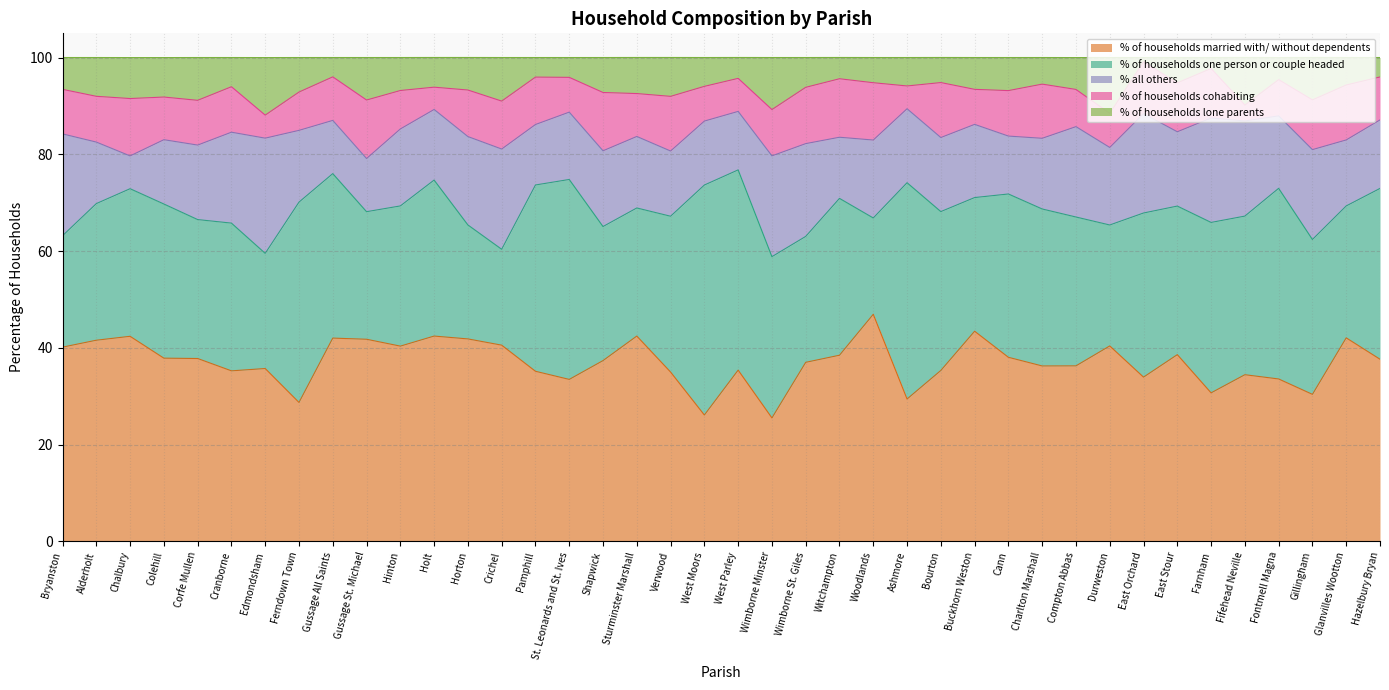

Reading left to right, transcribe all the data shown in this chart.

% of households married with/ without dependents: Bryanston=40.1	Alderholt=41.6	Chalbury=42.4	Colehill=37.9	Corfe Mullen=37.8	Cranborne=35.2	Edmondsham=35.7	Ferndown Town=28.7	Gussage All Saints=42.0	Gussage St. Michael=41.8	Hinton=40.3	Holt=42.4	Horton=41.8	Crichel=40.5	Pamphill=35.1	St. Leonards and St. Ives=33.5	Shapwick=37.4	Sturminster Marshall=42.4	Verwood=35.0	West Moors=26.1	West Parley=35.4	Wimborne Minster=25.5	Wimborne St. Giles=37.0	Witchampton=38.5	Woodlands=46.9	Ashmore=29.4	Bourton=35.3	Buckhorn Weston=43.4	Cann=38.0	Charlton Marshall=36.2	Compton Abbas=36.3	Durweston=40.4	East Orchard=33.9	East Stour=38.6	Farnham=30.7	Fifehead Neville=34.4	Fontmell Magna=33.5	Gillingham=30.4	Glanvilles Wootton=42.0	Hazelbury Bryan=37.6
% of households one person or couple headed: Bryanston=23.0	Alderholt=28.2	Chalbury=30.5	Colehill=31.9	Corfe Mullen=28.7	Cranborne=30.5	Edmondsham=23.8	Ferndown Town=41.4	Gussage All Saints=34.0	Gussage St. Michael=26.4	Hinton=29.0	Holt=32.2	Horton=23.6	Crichel=19.8	Pamphill=38.5	St. Leonards and St. Ives=41.3	Shapwick=27.7	Sturminster Marshall=26.5	Verwood=32.2	West Moors=47.5	West Parley=41.4	Wimborne Minster=33.3	Wimborne St. Giles=26.0	Witchampton=32.4	Woodlands=19.9	Ashmore=44.7	Bourton=32.8	Buckhorn Weston=27.6	Cann=33.8	Charlton Marshall=32.5	Compton Abbas=30.8	Durweston=25.0	East Orchard=33.9	East Stour=30.7	Farnham=35.2	Fifehead Neville=32.8	Fontmell Magna=39.4	Gillingham=32.0	Glanvilles Wootton=27.3	Hazelbury Bryan=35.3
% all others: Bryanston=21.1	Alderholt=12.7	Chalbury=6.8	Colehill=13.3	Corfe Mullen=15.4	Cranborne=18.8	Edmondsham=23.8	Ferndown Town=14.8	Gussage All Saints=11.0	Gussage St. Michael=11.0	Hinton=15.9	Holt=14.6	Horton=18.3	Crichel=20.7	Pamphill=12.5	St. Leonards and St. Ives=13.9	Shapwick=15.7	Sturminster Marshall=14.8	Verwood=13.5	West Moors=13.2	West Parley=12.1	Wimborne Minster=20.8	Wimborne St. Giles=19.2	Witchampton=12.6	Woodlands=16.1	Ashmore=15.3	Bourton=15.3	Buckhorn Weston=15.1	Cann=12.0	Charlton Marshall=14.6	Compton Abbas=18.7	Durweston=16.0	East Orchard=20.5	East Stour=15.4	Farnham=21.6	Fifehead Neville=19.7	Fontmell Magna=15.0	Gillingham=18.6	Glanvilles Wootton=13.6	Hazelbury Bryan=14.2
% of households cohabiting: Bryanston=9.2	Alderholt=9.5	Chalbury=11.9	Colehill=8.8	Corfe Mullen=9.2	Cranborne=9.4	Edmondsham=4.8	Ferndown Town=7.9	Gussage All Saints=9.0	Gussage St. Michael=12.1	Hinton=8.0	Holt=4.6	Horton=9.6	Crichel=9.9	Pamphill=9.8	St. Leonards and St. Ives=7.2	Shapwick=12.1	Sturminster Marshall=8.9	Verwood=11.3	West Moors=7.2	West Parley=6.8	Wimborne Minster=9.6	Wimborne St. Giles=11.6	Witchampton=12.1	Woodlands=11.8	Ashmore=4.7	Bourton=11.4	Buckhorn Weston=7.2	Cann=9.4	Charlton Marshall=11.2	Compton Abbas=7.7	Durweston=7.0	East Orchard=10.7	East Stour=10.1	Farnham=10.2	Fifehead Neville=3.3	Fontmell Magna=7.5	Gillingham=10.3	Glanvilles Wootton=11.4	Hazelbury Bryan=8.9
% of households lone parents: Bryanston=6.6	Alderholt=8.0	Chalbury=8.5	Colehill=8.2	Corfe Mullen=8.8	Cranborne=6.0	Edmondsham=11.9	Ferndown Town=7.1	Gussage All Saints=4.0	Gussage St. Michael=8.8	Hinton=6.8	Holt=6.1	Horton=6.7	Crichel=9.0	Pamphill=4.0	St. Leonards and St. Ives=4.1	Shapwick=7.2	Sturminster Marshall=7.5	Verwood=8.0	West Moors=6.0	West Parley=4.3	Wimborne Minster=10.8	Wimborne St. Giles=6.2	Witchampton=4.4	Woodlands=5.2	Ashmore=5.9	Bourton=5.2	Buckhorn Weston=6.6	Cann=6.8	Charlton Marshall=5.5	Compton Abbas=6.6	Durweston=11.5	East Orchard=0.9	East Stour=5.2	Farnham=2.3	Fifehead Neville=9.8	Fontmell Magna=4.6	Gillingham=8.8	Glanvilles Wootton=5.7	Hazelbury Bryan=4.0